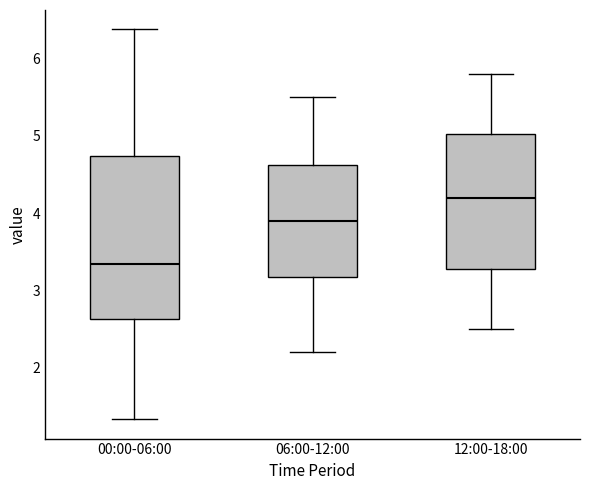

Reading left to right, read every box against the y-axis: the position of its median line, the range the box covers, and the ends of its whiskers. The values are not printed on the chart, so give them approximately, as read against the axis.

00:00-06:00: median 3.3, box 2.6 to 4.7, whiskers 1.3 to 6.4
06:00-12:00: median 3.9, box 3.2 to 4.6, whiskers 2.2 to 5.5
12:00-18:00: median 4.2, box 3.3 to 5.0, whiskers 2.5 to 5.8